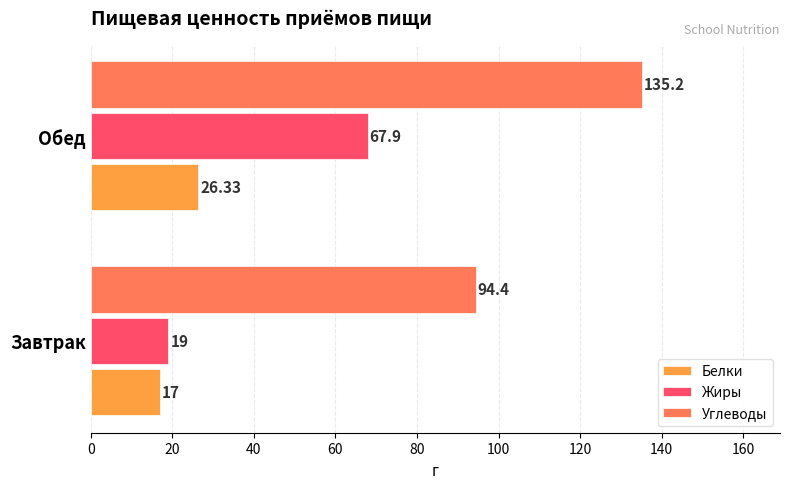

Which series has the largest range (max minus min)?

Жиры